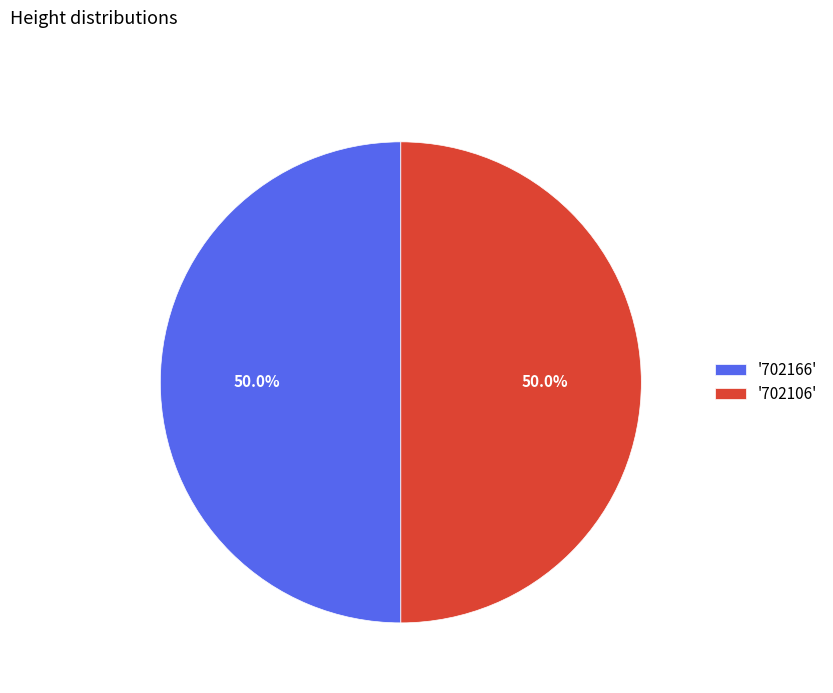

What is the ratio of the value at '702106' to the value at '702166'?

1.0